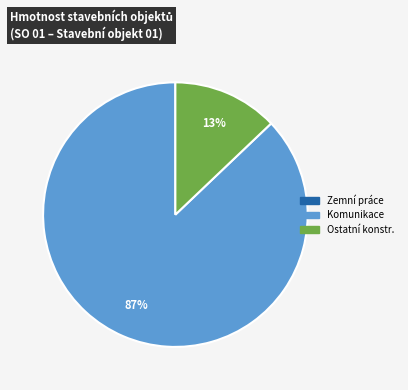

Does any single category account for the majority?

Yes